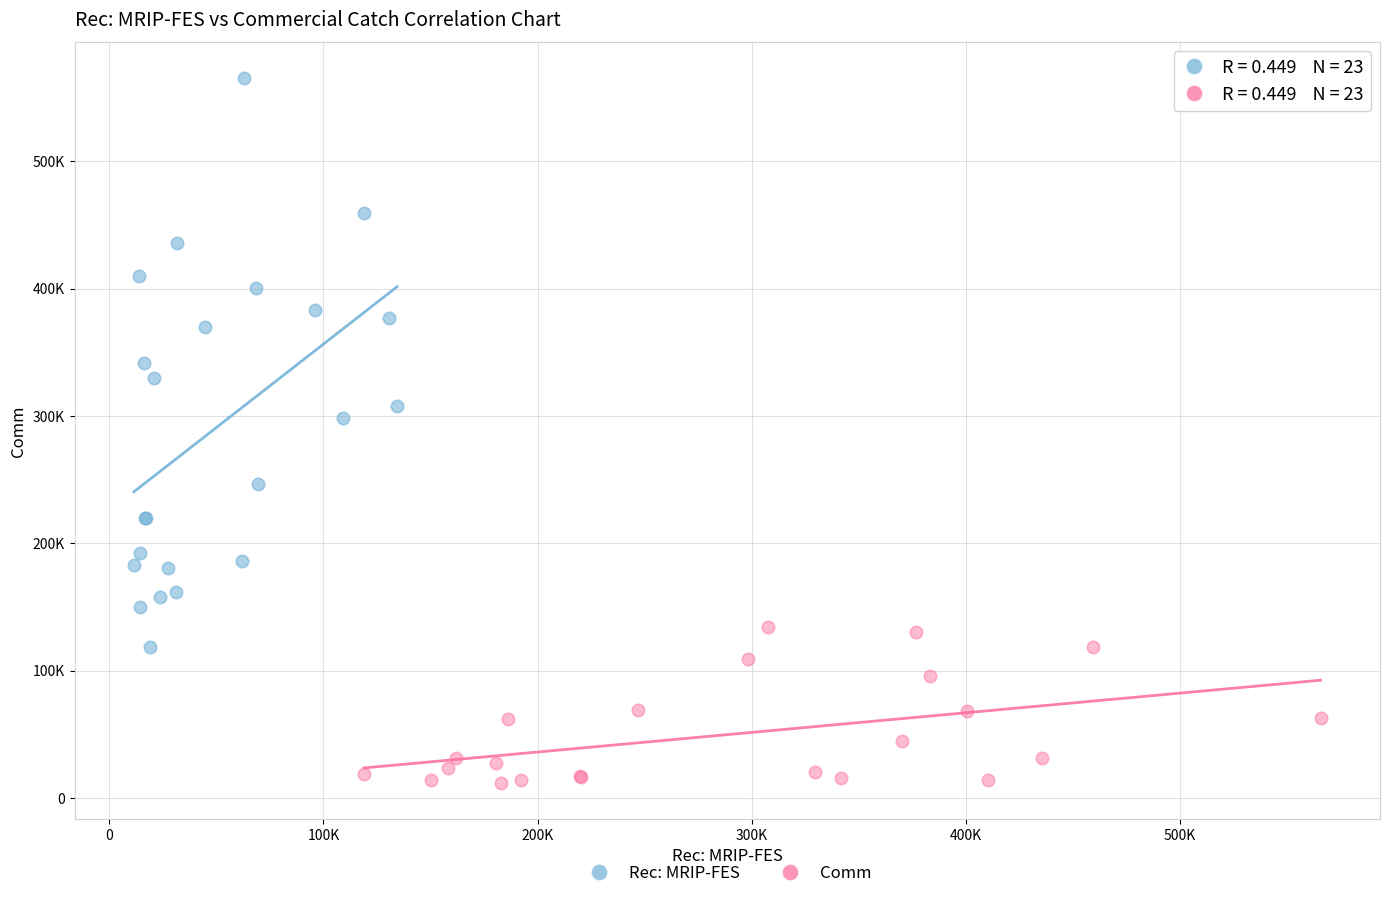

Which series has the widest spread of Y values?

Rec: MRIP-FES